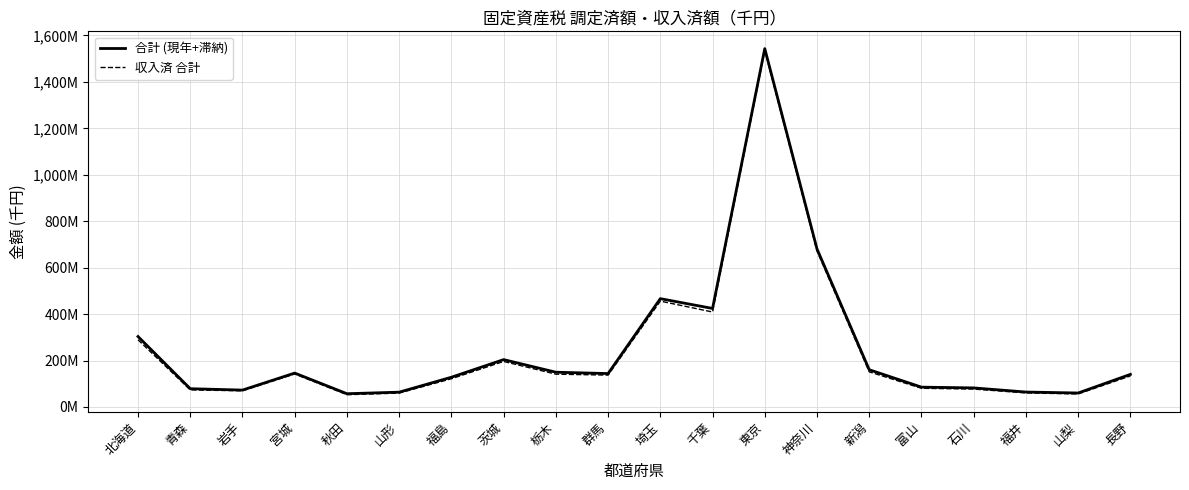

Reading left to right, what are all the values shown in this chart?

合計 (現年+滞納): 北海道=303242421	青森=78539510	岩手=72601477	宮城=145873788	秋田=56965475	山形=63632252	福島=127940684	茨城=203831490	栃木=149554889	群馬=143739569	埼玉=466393766	千葉=424184529	東京=1543077560	神奈川=680316105	新潟=160261777	富山=85269640	石川=81985834	福井=64178735	山梨=60029309	長野=140193200
収入済 合計: 北海道=289195372	青森=73412747	岩手=69511461	宮城=141942080	秋田=52686605	山形=59710504	福島=121440785	茨城=195913360	栃木=141139130	群馬=137111219	埼玉=455711212	千葉=408879805	東京=1535774930	神奈川=671421046	新潟=151136182	富山=80404191	石川=76882370	福井=60477249	山梨=55914733	長野=133570557